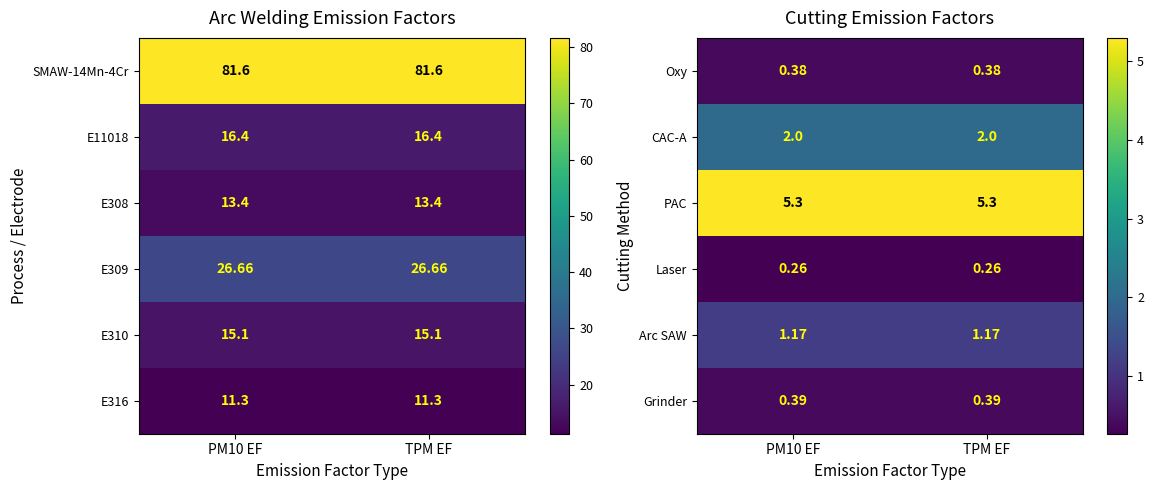

Is the value of Arc SAW at PM10 EF greater than the value of Laser at TPM EF?

Yes